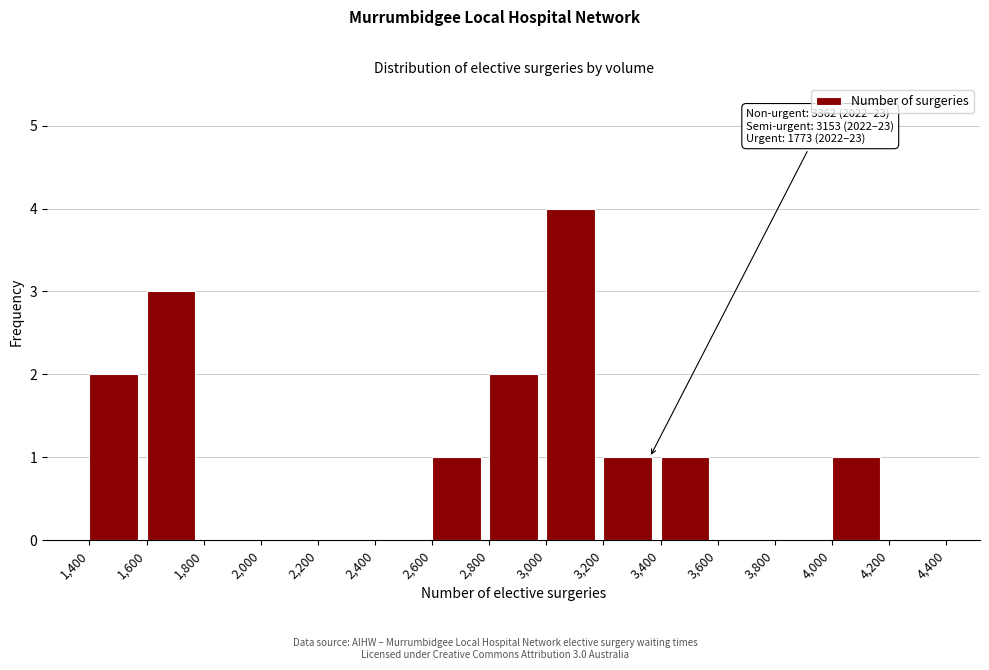

Which range on the x-axis has the tallest bar?

3,000 to 3,200